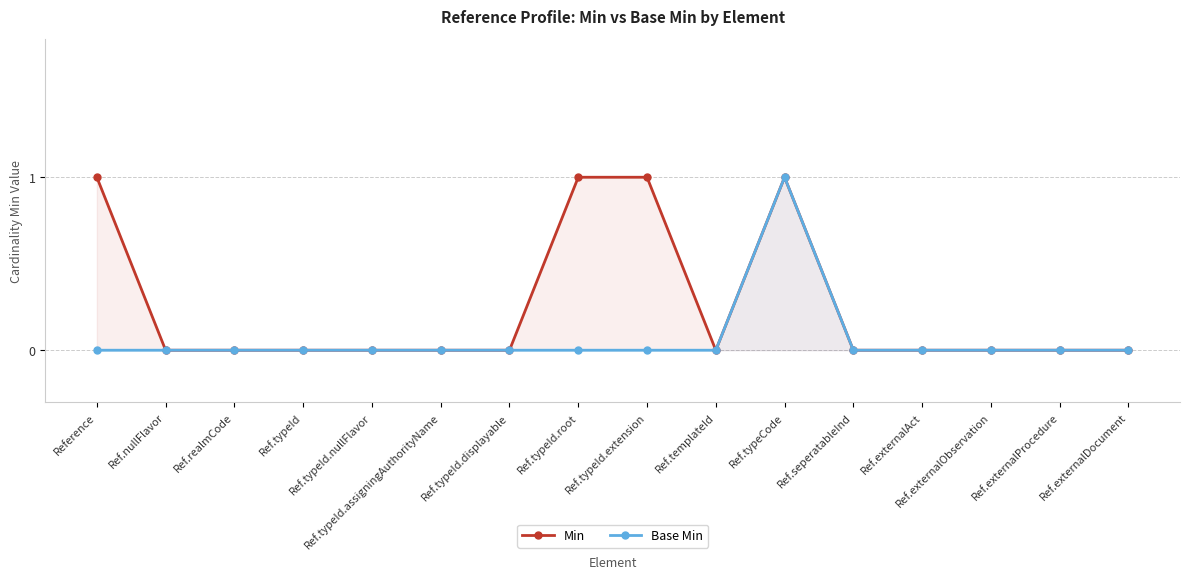

True or false: Min and Base Min cross at least once.

False